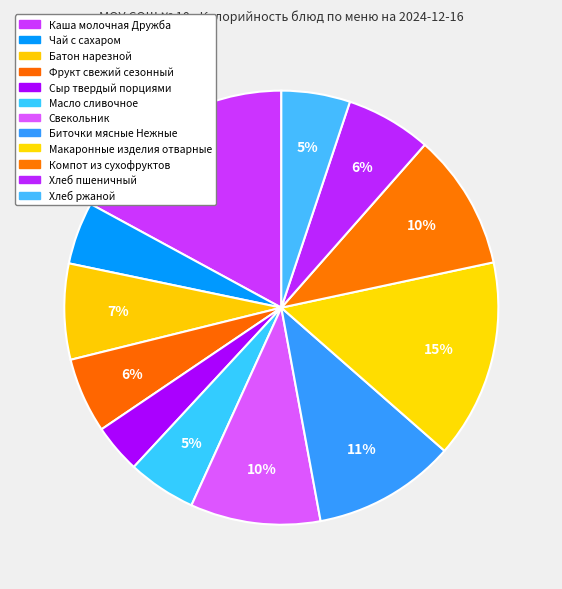

Count the number of slices in the pie.

12